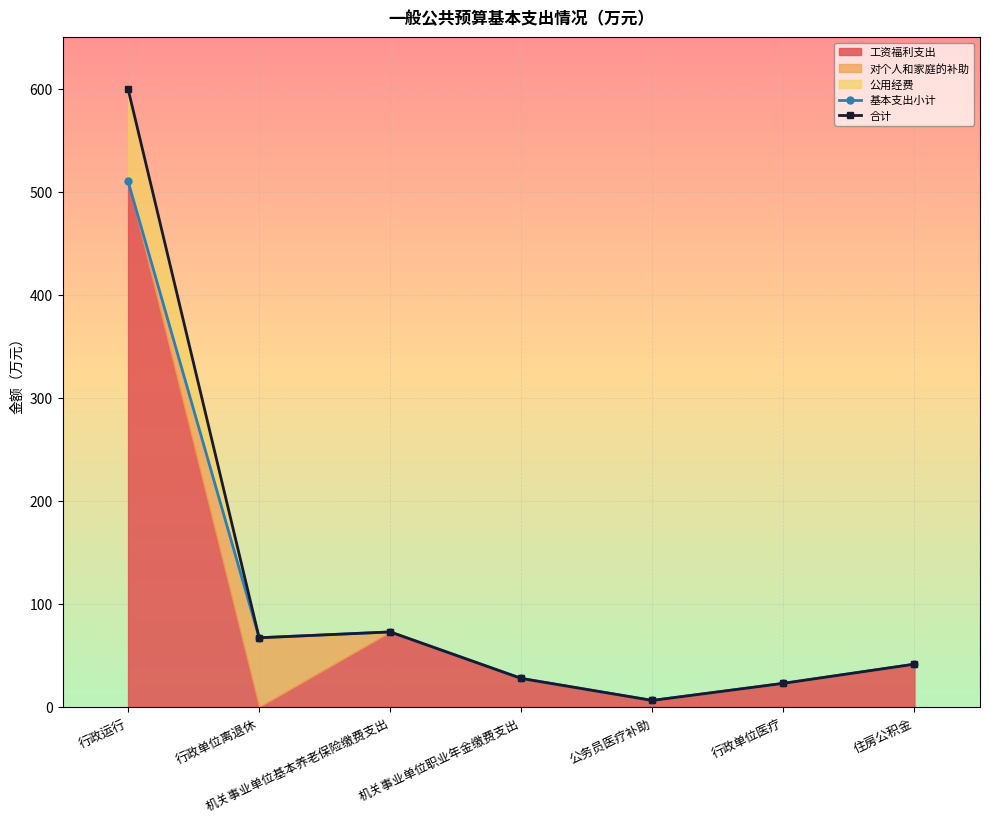

True or false: 合计 and 基本支出小计 intersect in this chart.

False